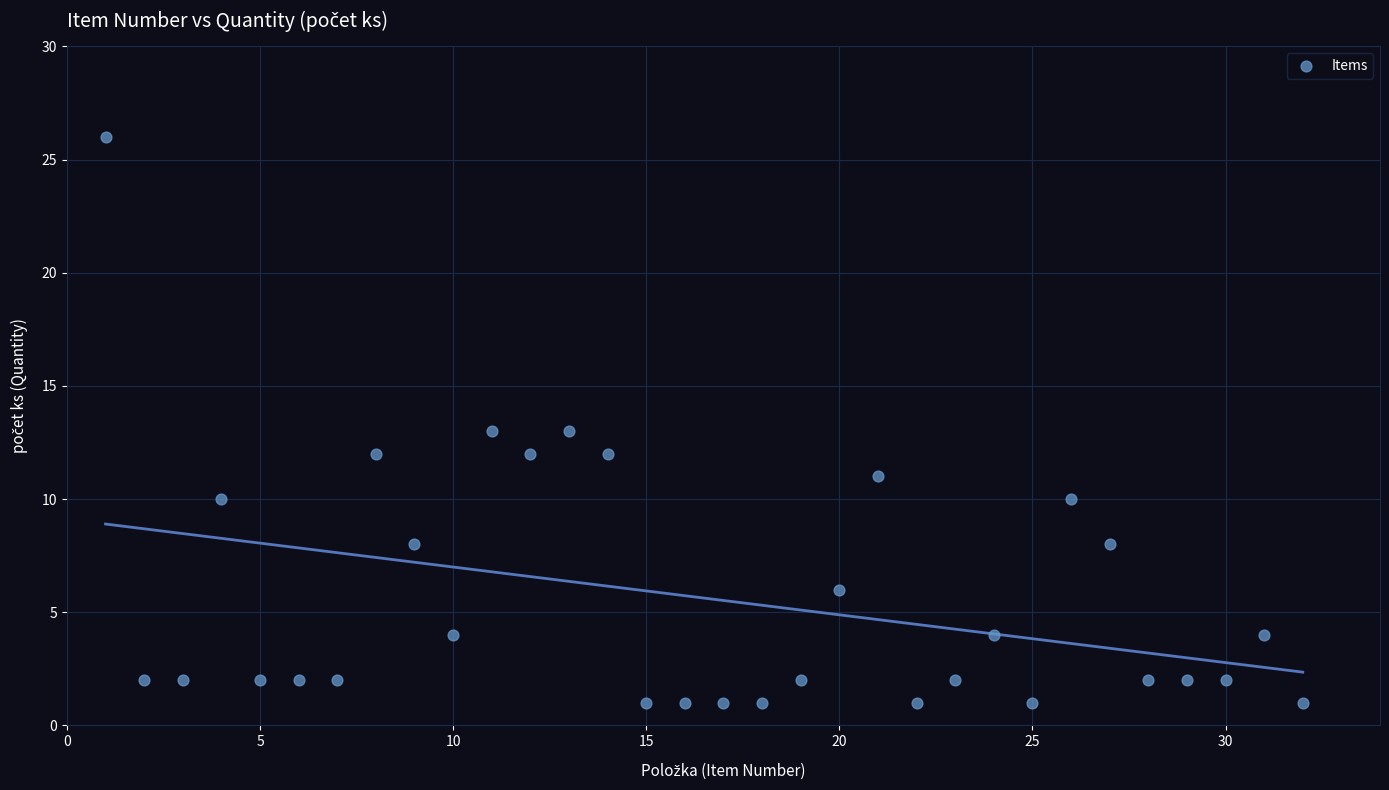

What is the range of Y values (max minus min)?

25